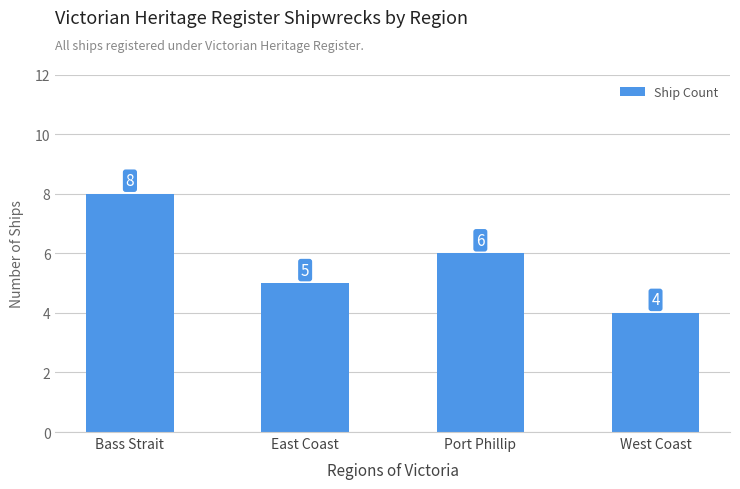

Reading left to right, transcribe all the data shown in this chart.

8	5	6	4